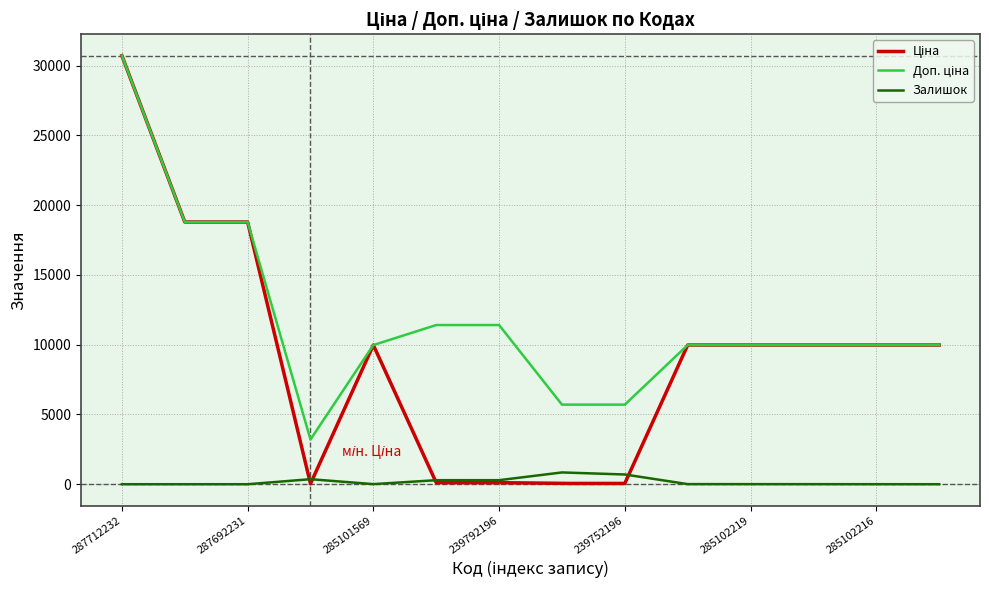

What is the greatest value displayed?

30717.1